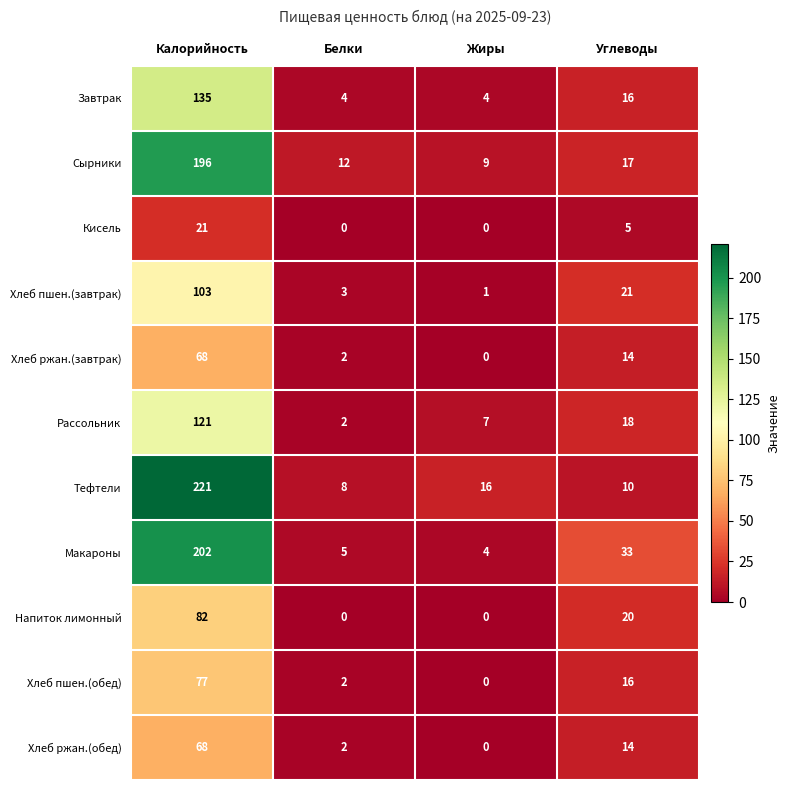

Rank the categories by Сырники value from lowest to highest.

Жиры, Белки, Углеводы, Калорийность